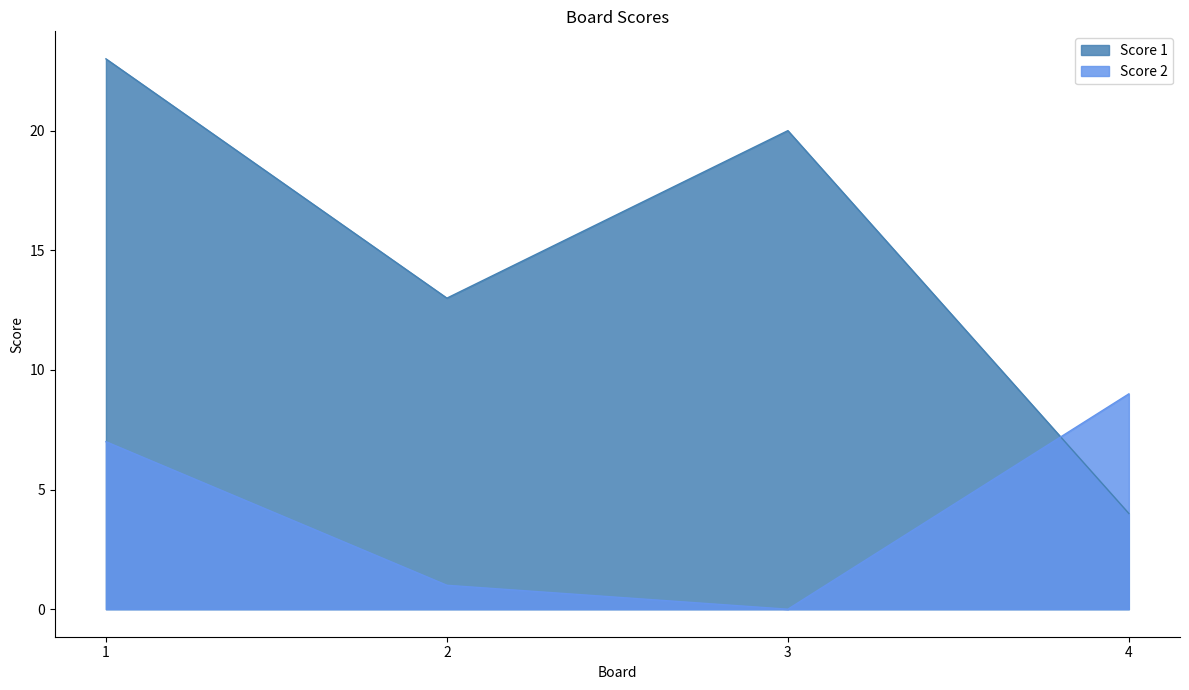

Between which two adjacent categories do Score 1 and Score 2 first intersect?

3 and 4